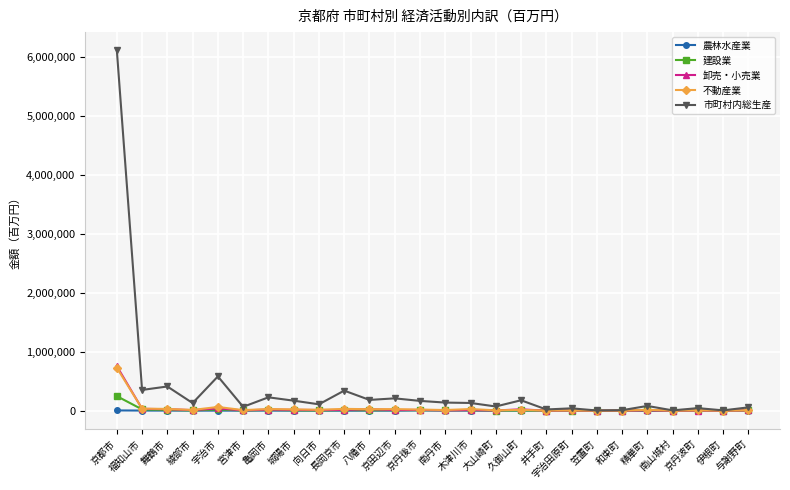

What is the value of the 建設業 point at the 13th from the left?

8897